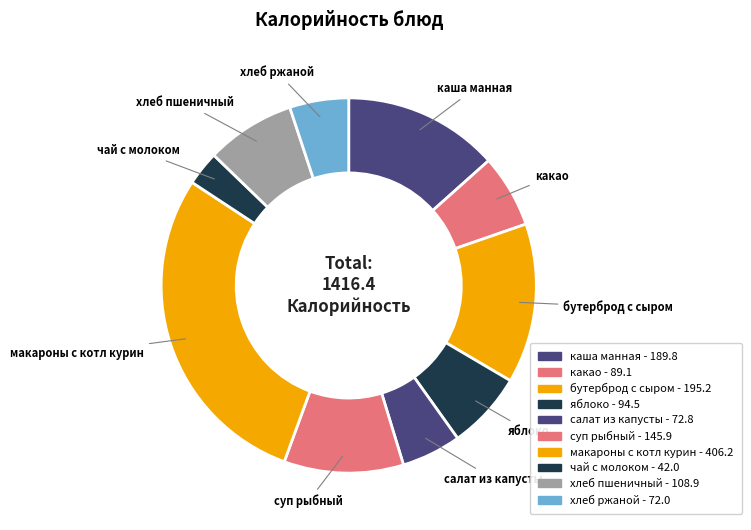

What is the smallest slice in the pie chart?

чай с молоком